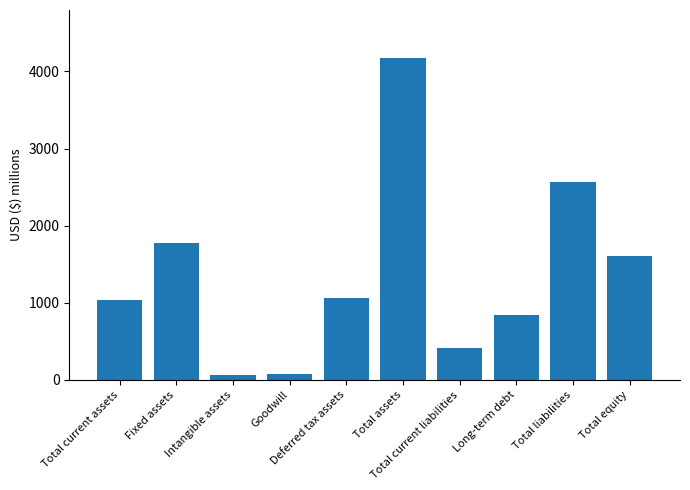

Approximately how many times larger is the value at Total current liabilities compared to Total current assets?

0.4